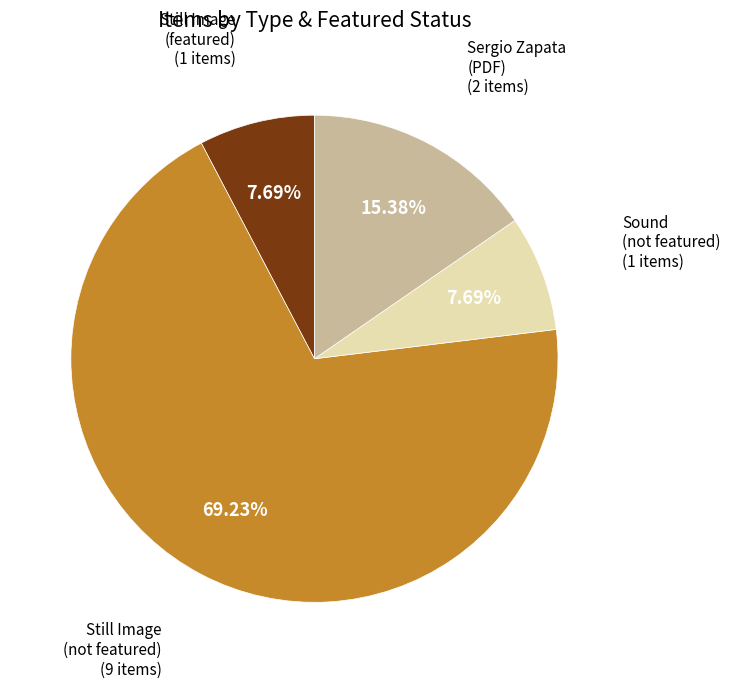

Is there any slice that represents more than half of the pie?

Yes